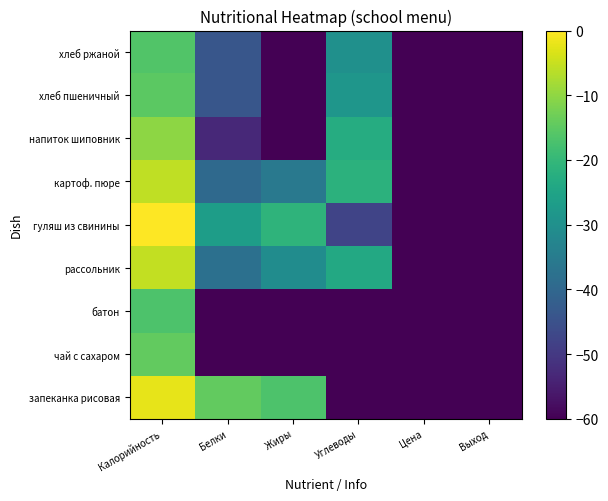

What is the minimum value shown in the chart?

-60.0